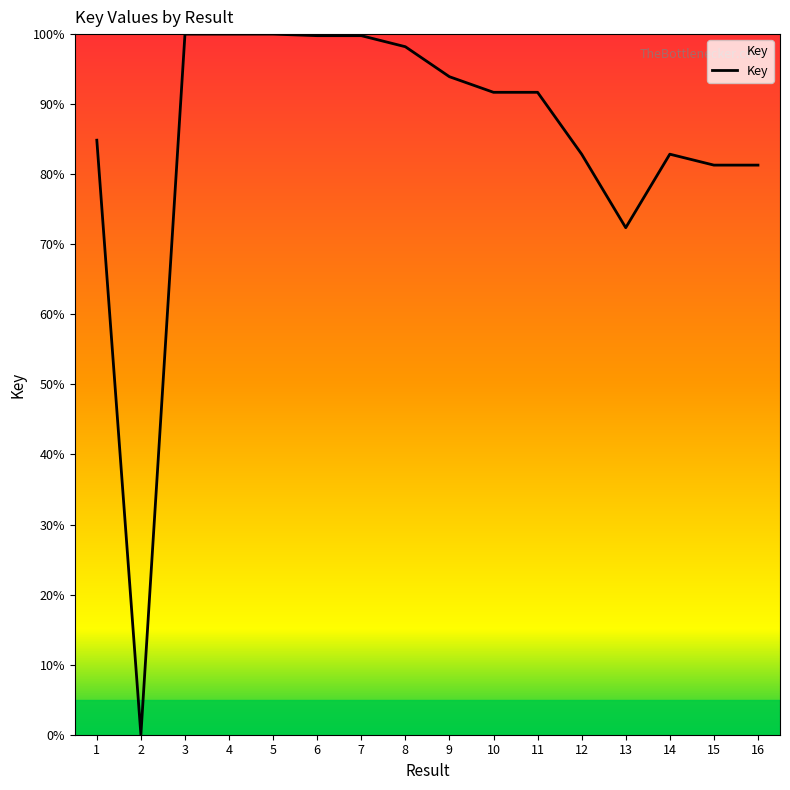

The value at 12 is 82.9. True or false?

True